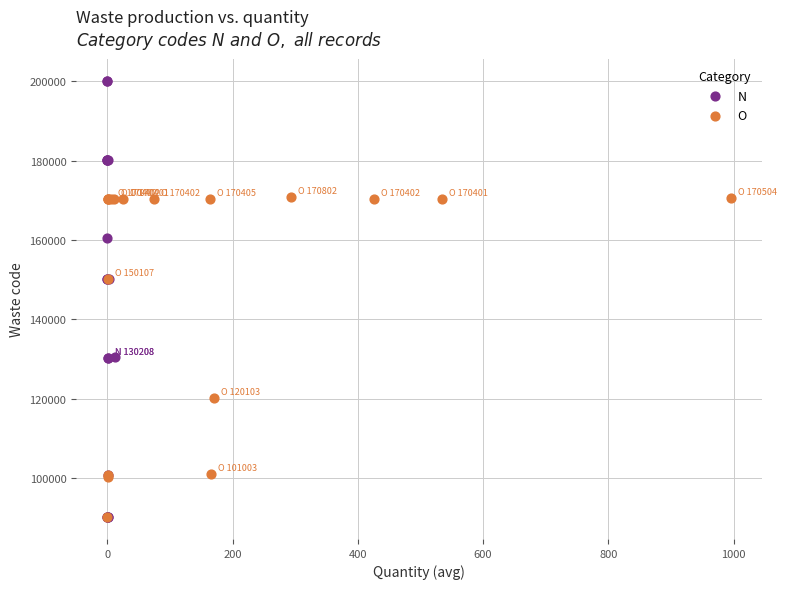

Which series contains the highest Y value?

N